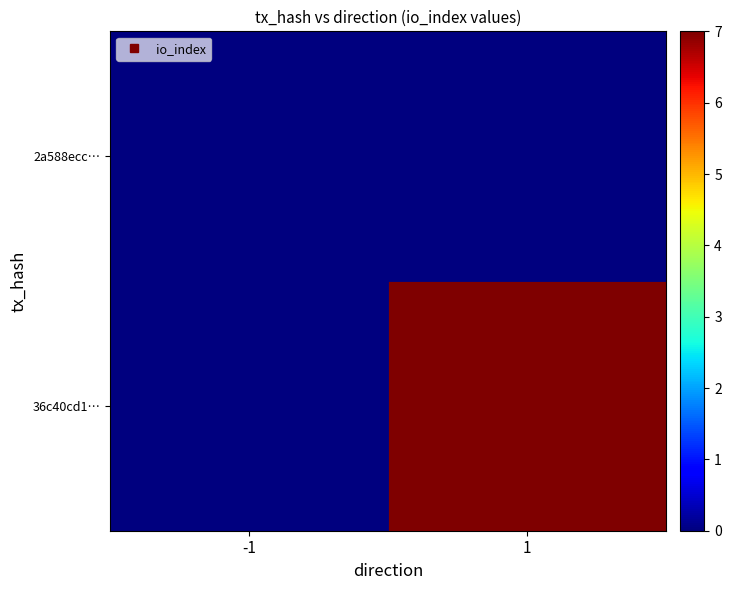

At how many categories does at least one series exceed 0?

1